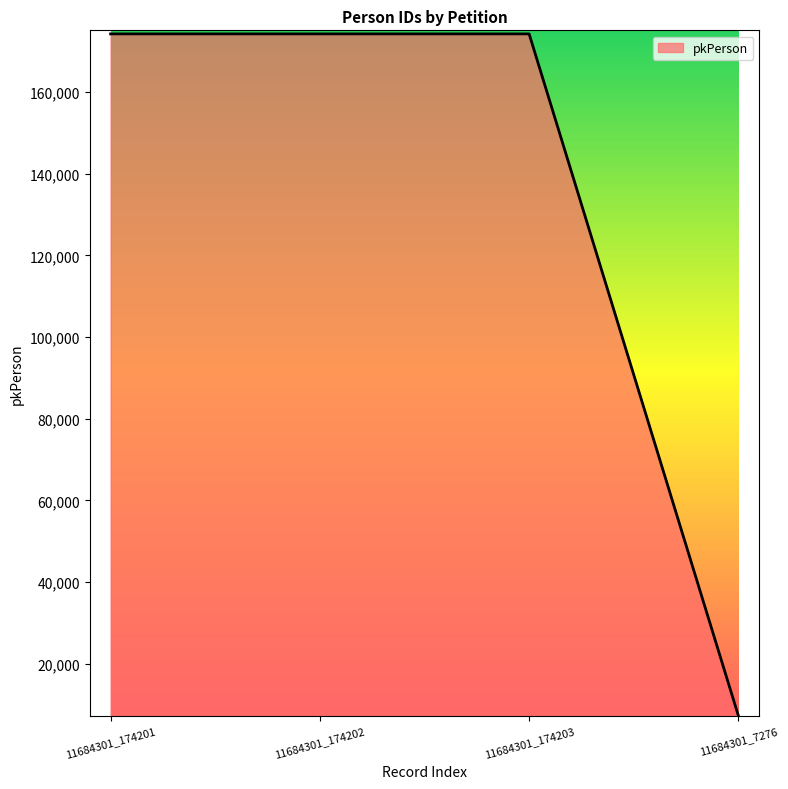

Count the number of categories in the chart.

4